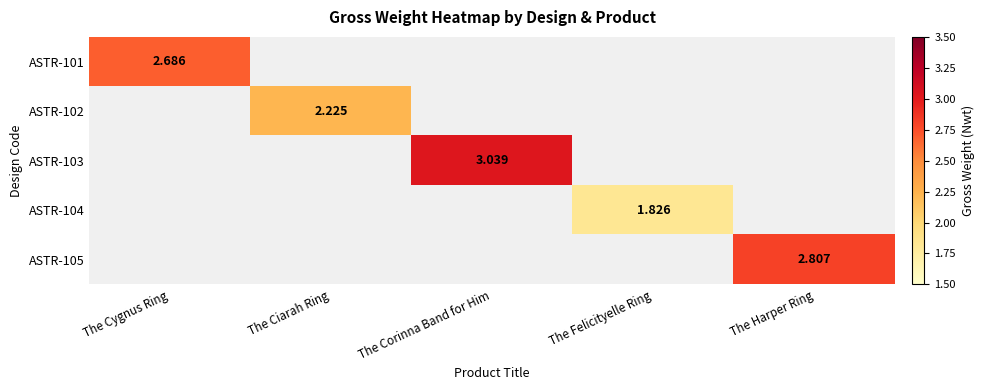

How many values in ASTR-101 are above zero?

1